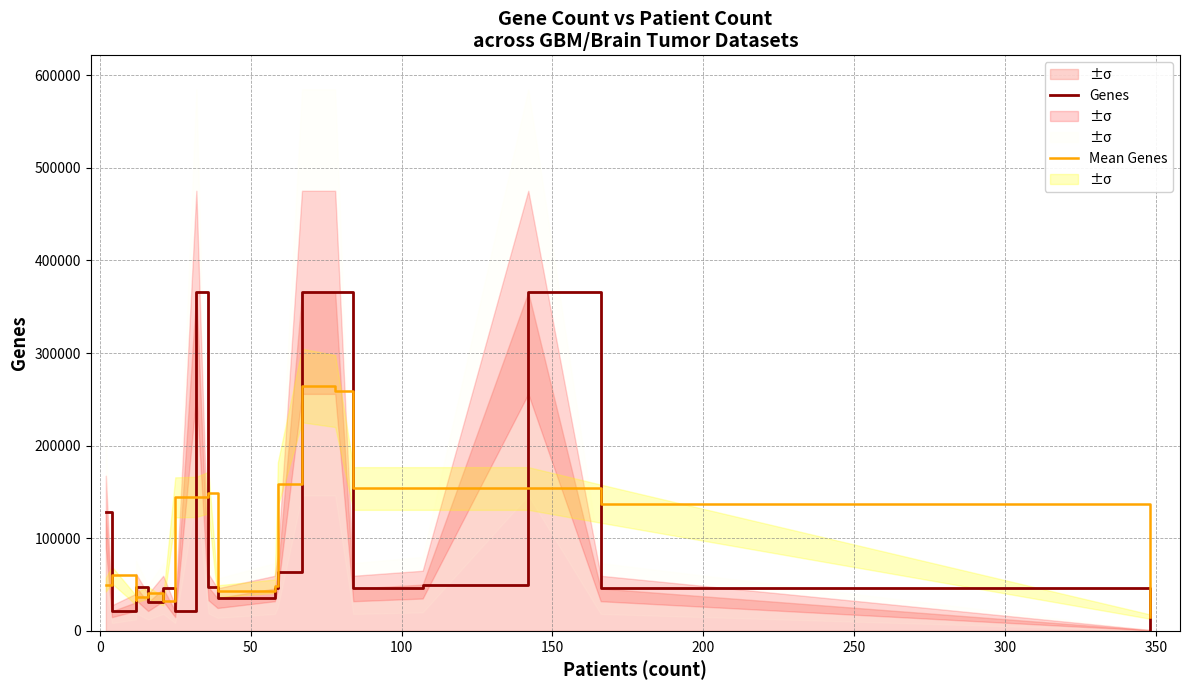

How many lines are shown in the chart?

2